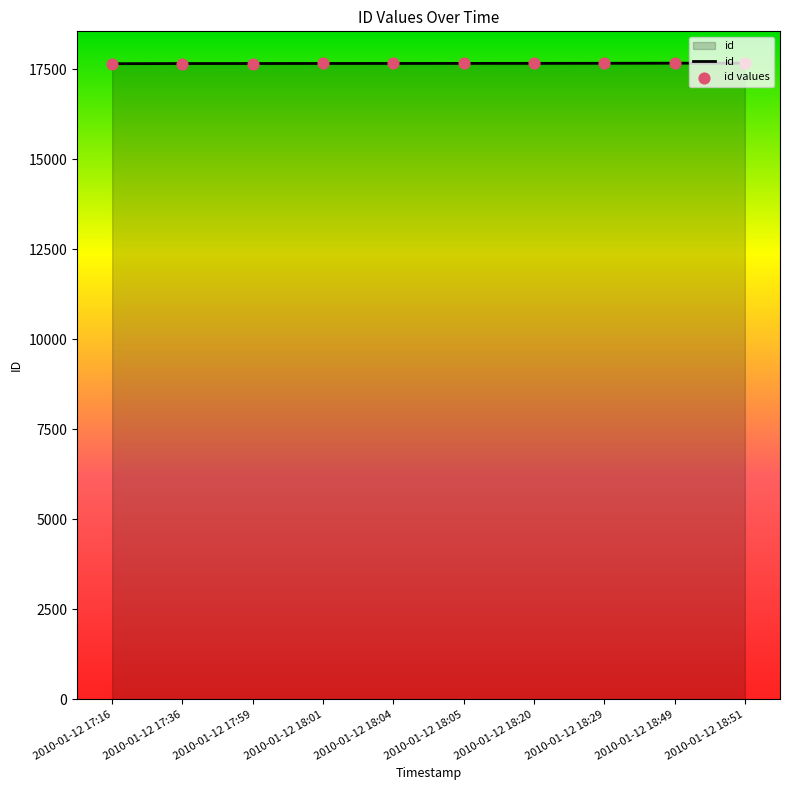

Approximately how many times larger is the value at 2010-01-12 17:36 compared to 2010-01-12 17:59?

1.0